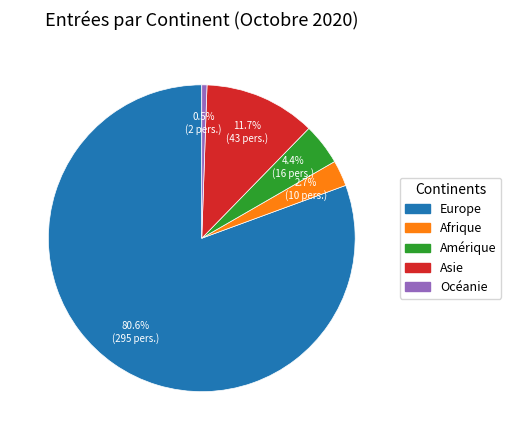

Rank the categories by value from highest to lowest.

Europe, Asie, Amérique, Afrique, Océanie